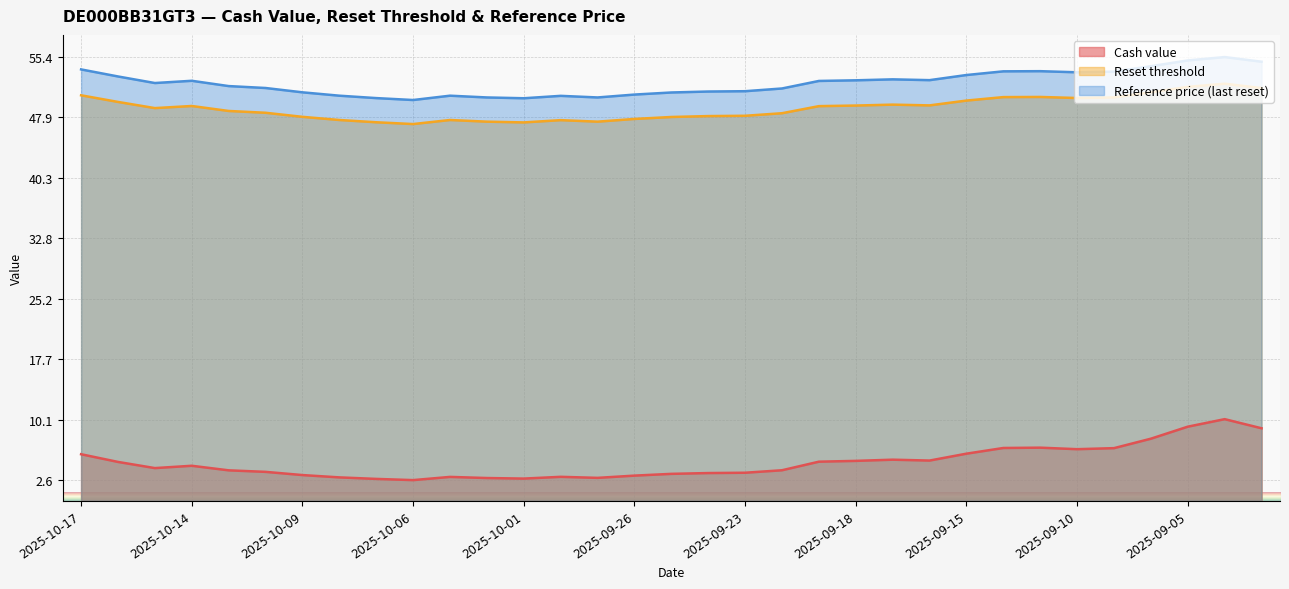

What is the difference between the highest and lowest values at 2025-09-19?

47.5